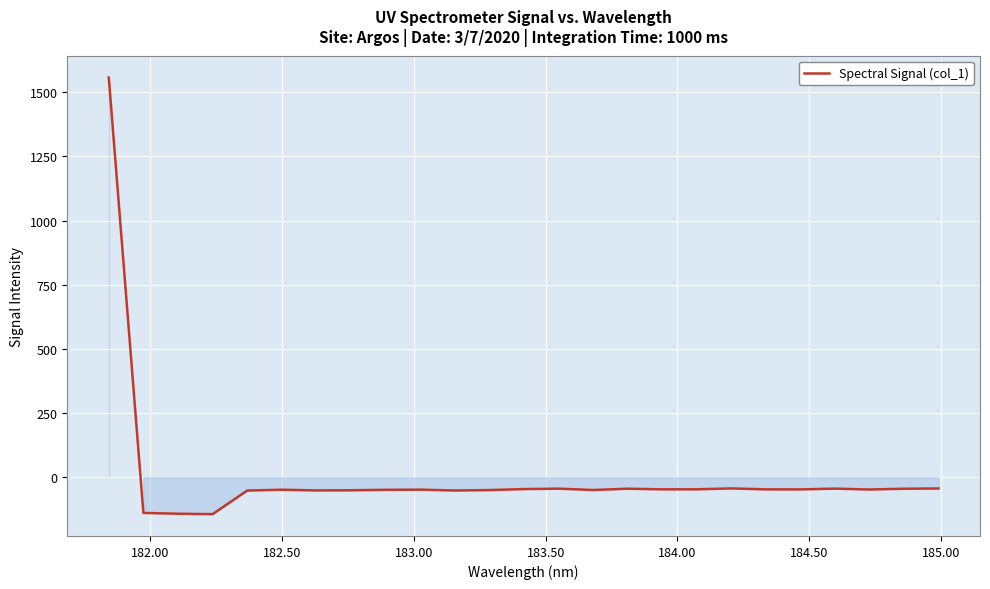

What is the difference between the maximum and minimum values?

1700.9